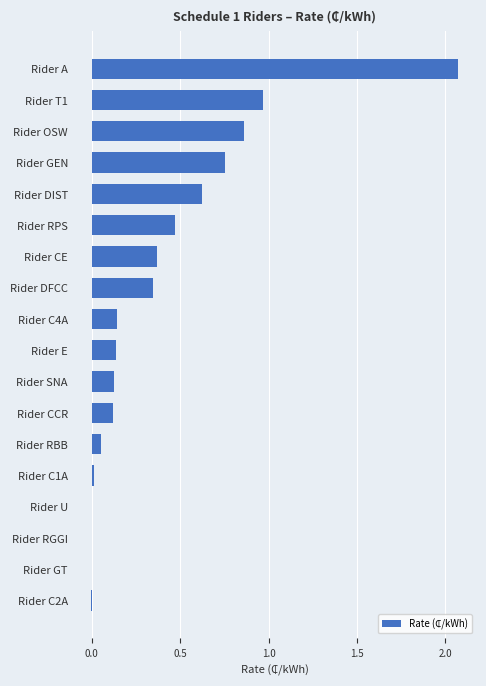

Where is the data nearest to the value 1?

Rider T1